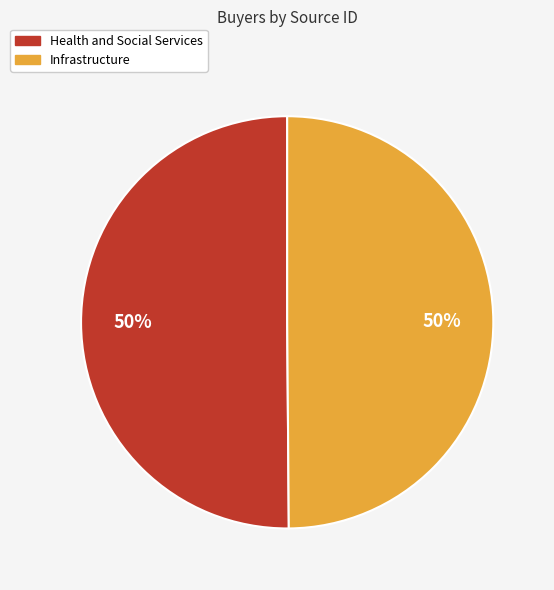

To the nearest percent, what portion does Health and Social Services represent?

50%